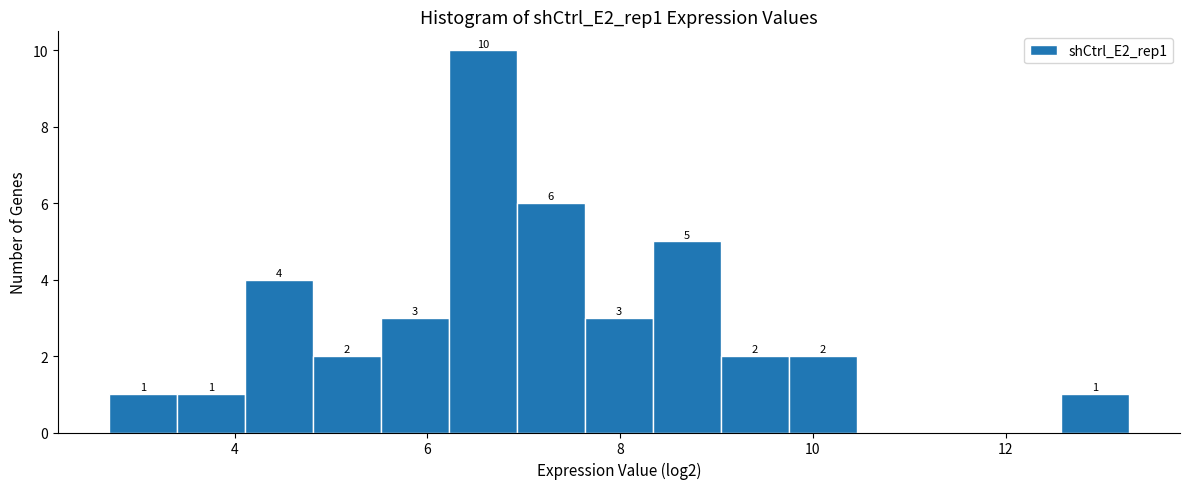

Around what value on the x-axis is the tallest bar? Give the approximate position of its centre, as read against the axis.

6.6